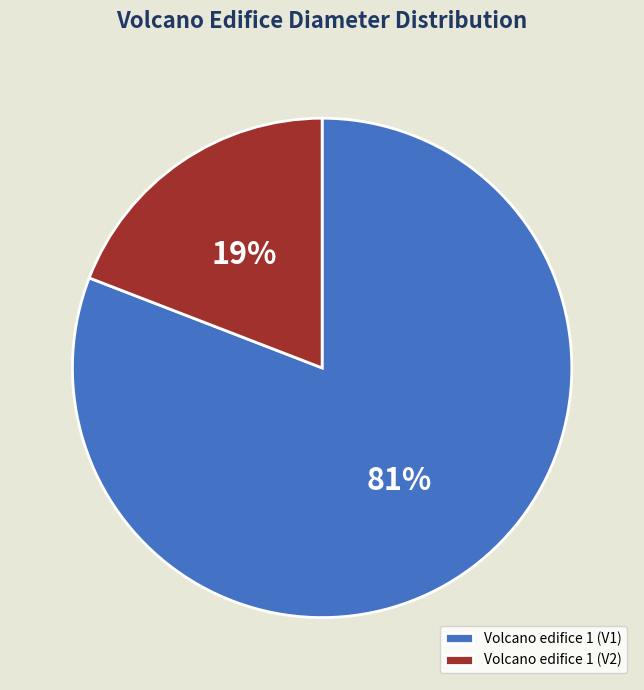

Is it true that Volcano edifice 1 (V1) is 81% of the pie?

True